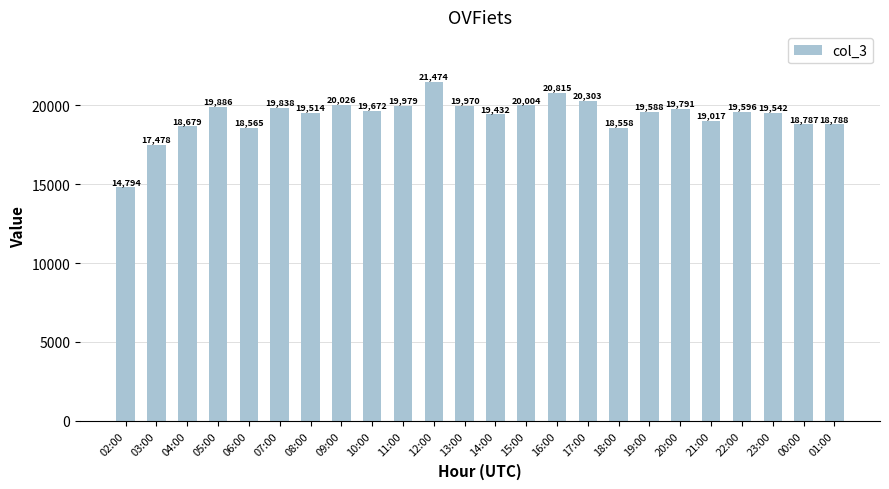

What is the average value?

19337